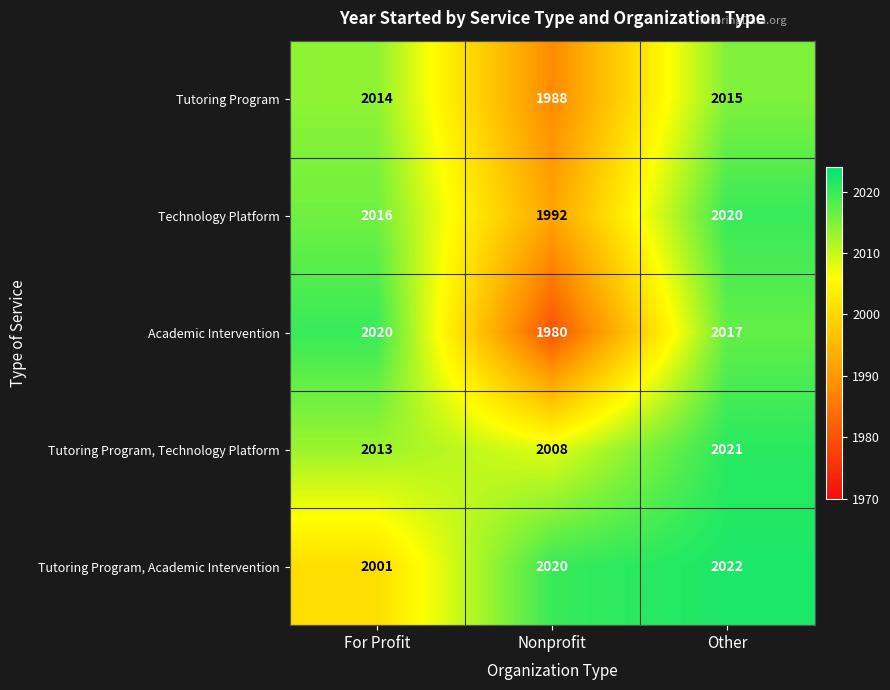

The value of Tutoring Program at Other is 2015. True or false?

True